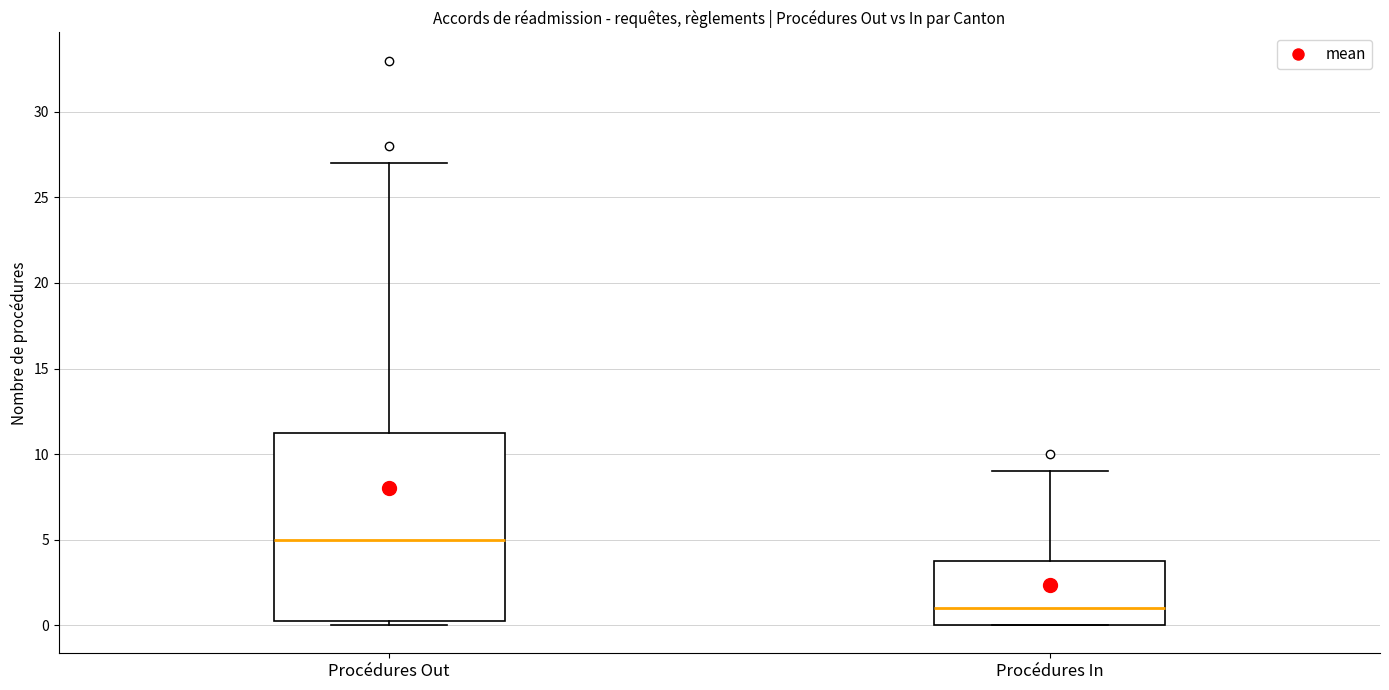

Which box is the tallest, from its lower edge to its upper edge?

Procédures Out